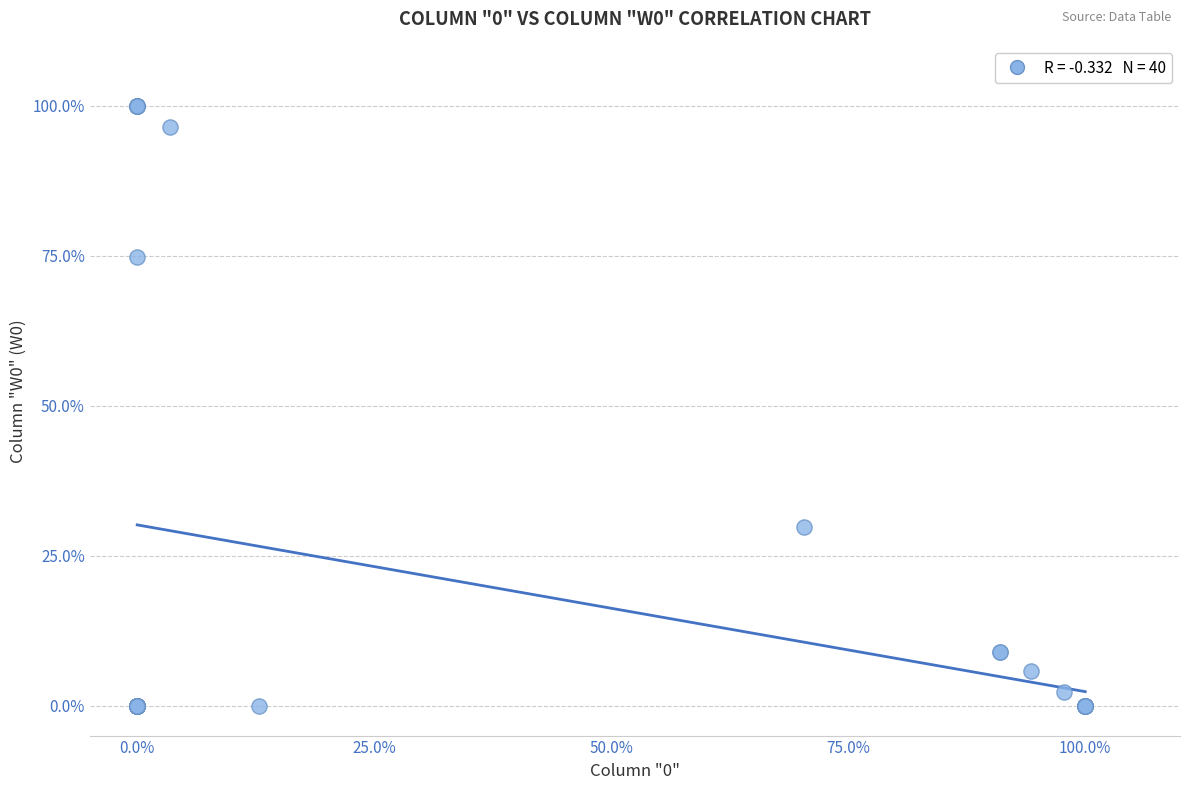

What Y value in the scatter plot is closest to 50?

29.7